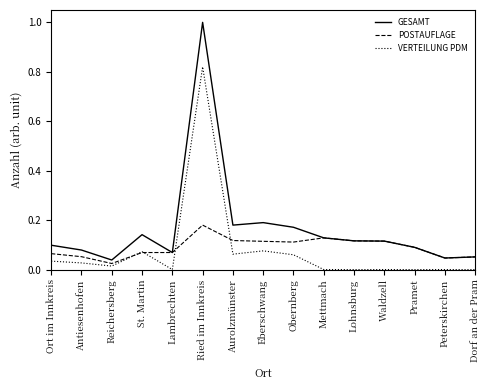

Which series changed the most between Ried im Innkreis and Lohnsburg?

GESAMT